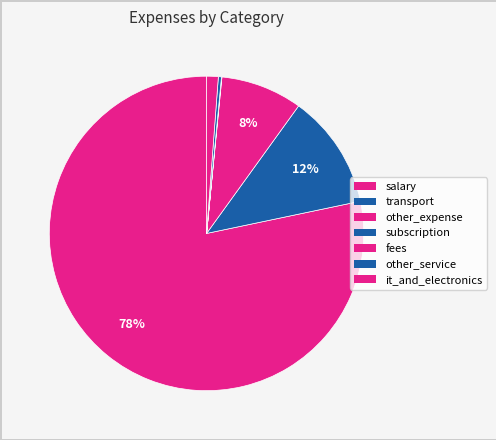

To the nearest percent, what is the difference between the largest and smallest slice percentages?

78%